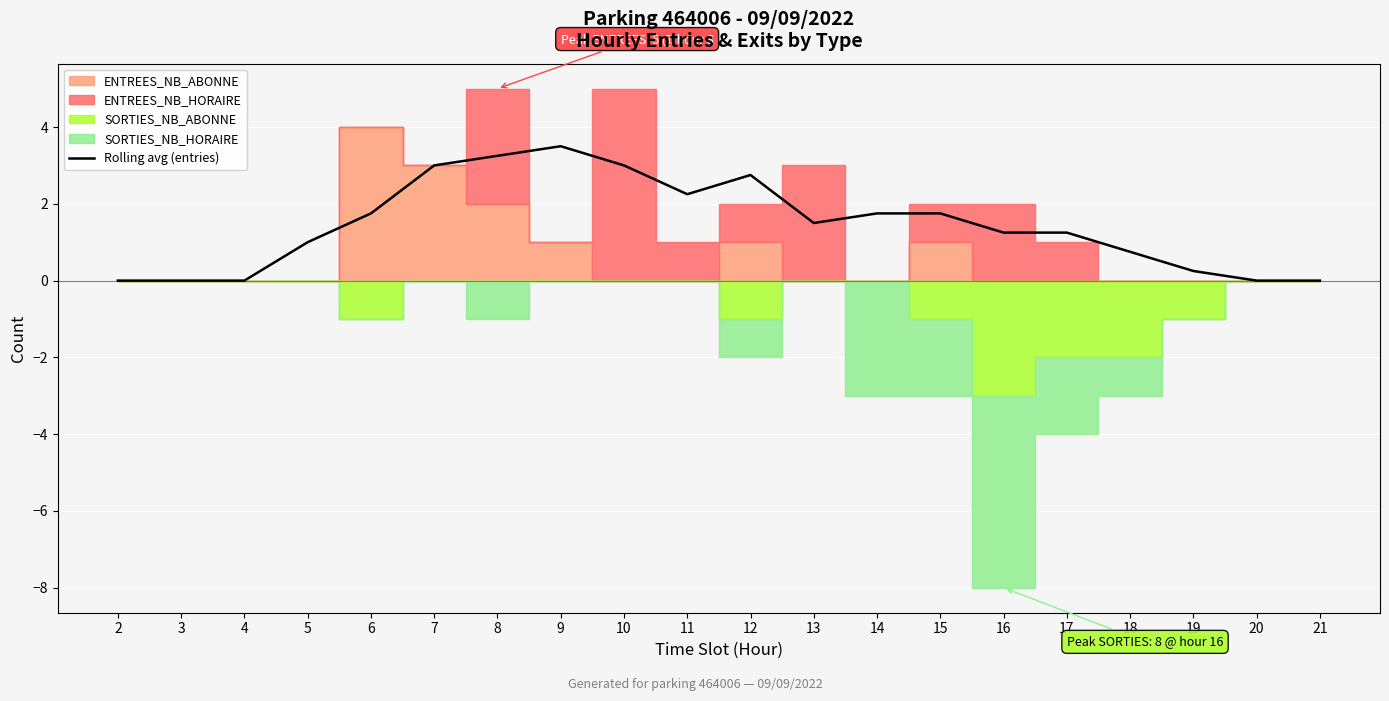

What is the value of the 18th point from the left?

0.2